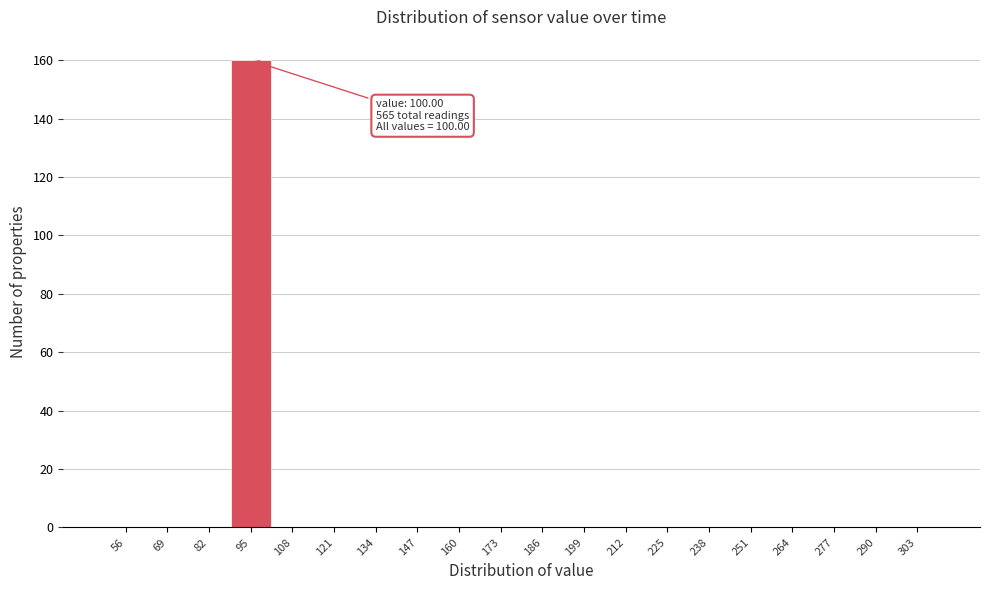

Reading left to right, list all the values displayed in this chart.

56=0	69=0	82=0	95=160	108=0	121=0	134=0	147=0	160=0	173=0	186=0	199=0	212=0	225=0	238=0	251=0	264=0	277=0	290=0	303=0